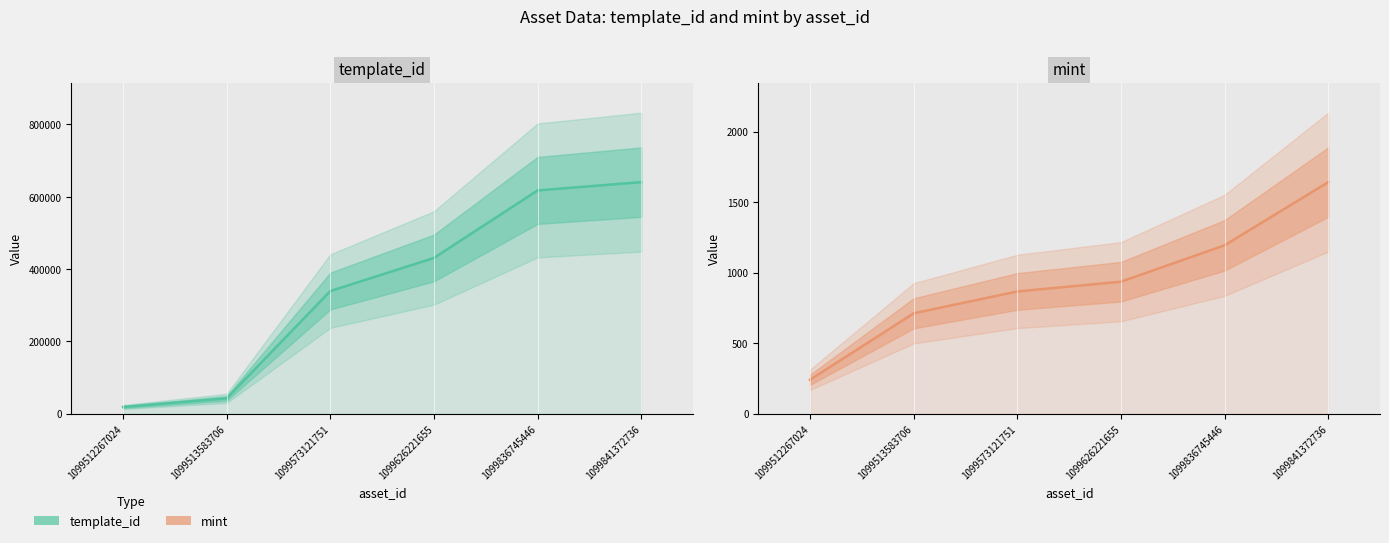

At how many categories does at least one series exceed 431193?

2